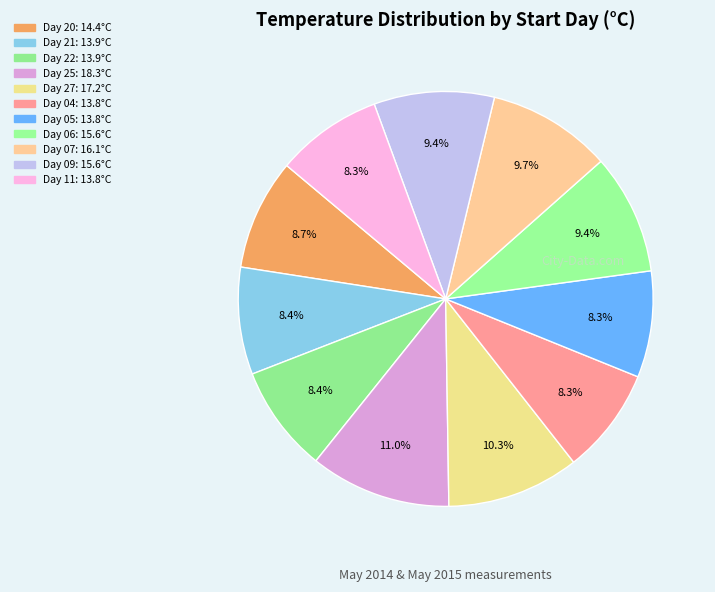

How many segments does this pie chart have?

11